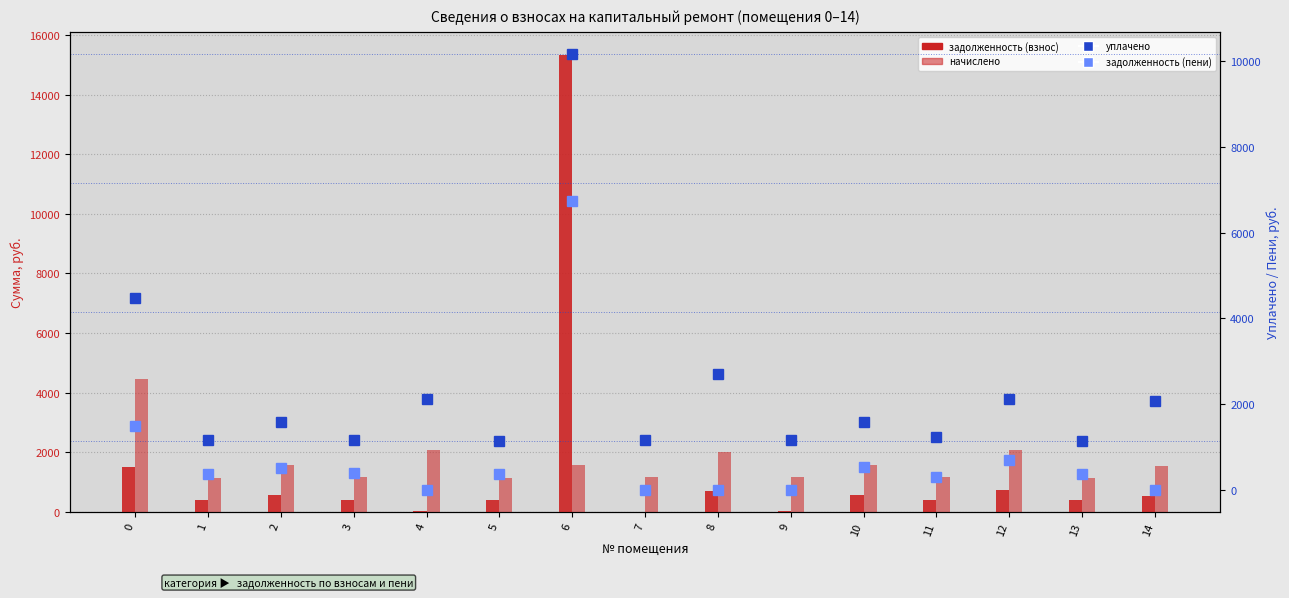

True or false: задолженность (взнос) has a value of 29.6 at 4.

True